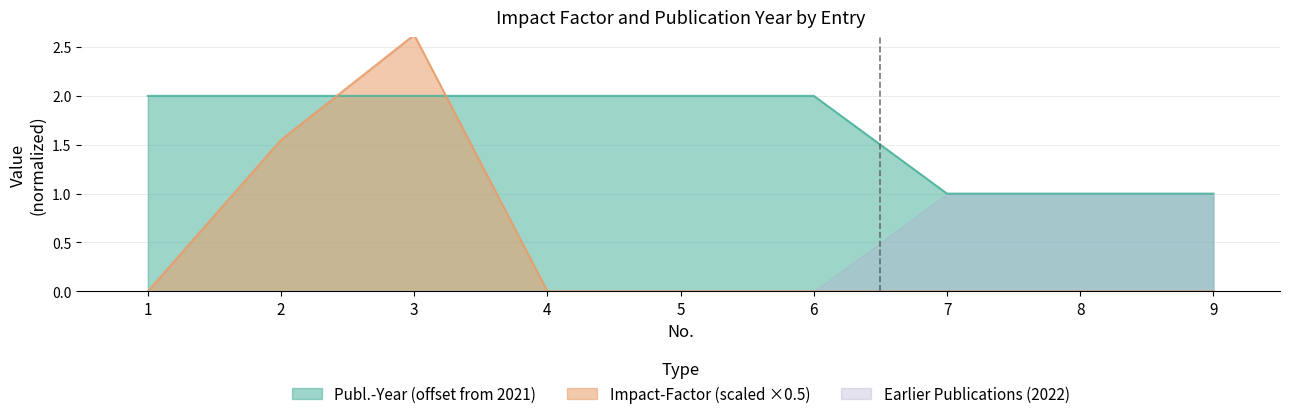

Is it true that Publ.-Year equals 0.7 at 2?

False